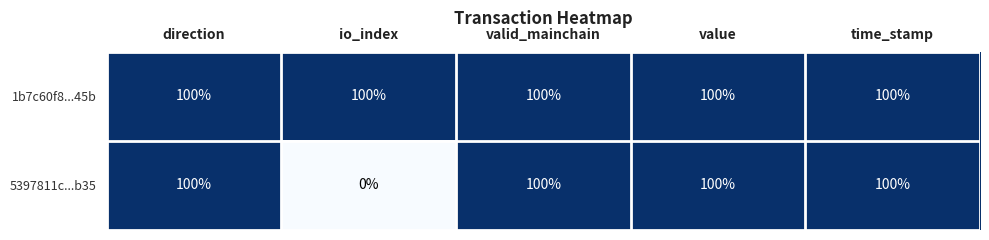

The value of 1b7c60f8...45b at valid_mainchain is 100. True or false?

True